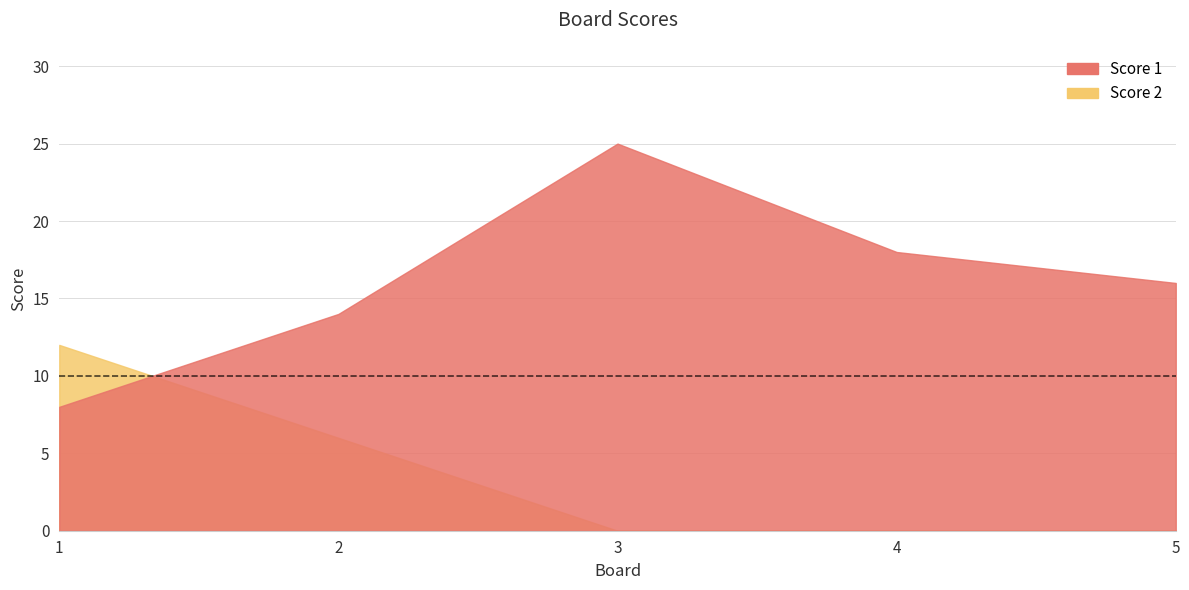

Where is Score 2 nearest to the value 6?

2